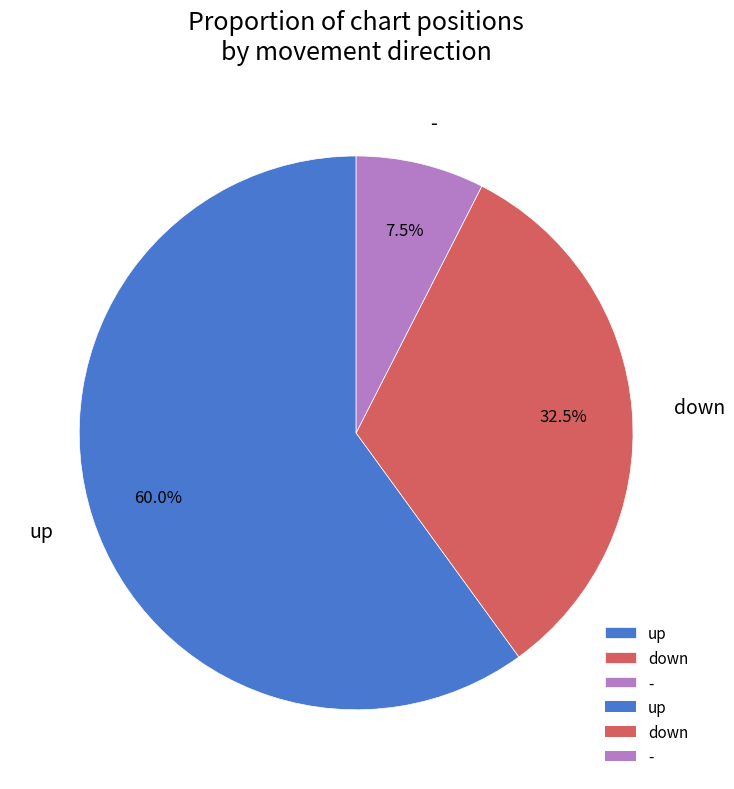

Does up represent more than half of the total?

Yes